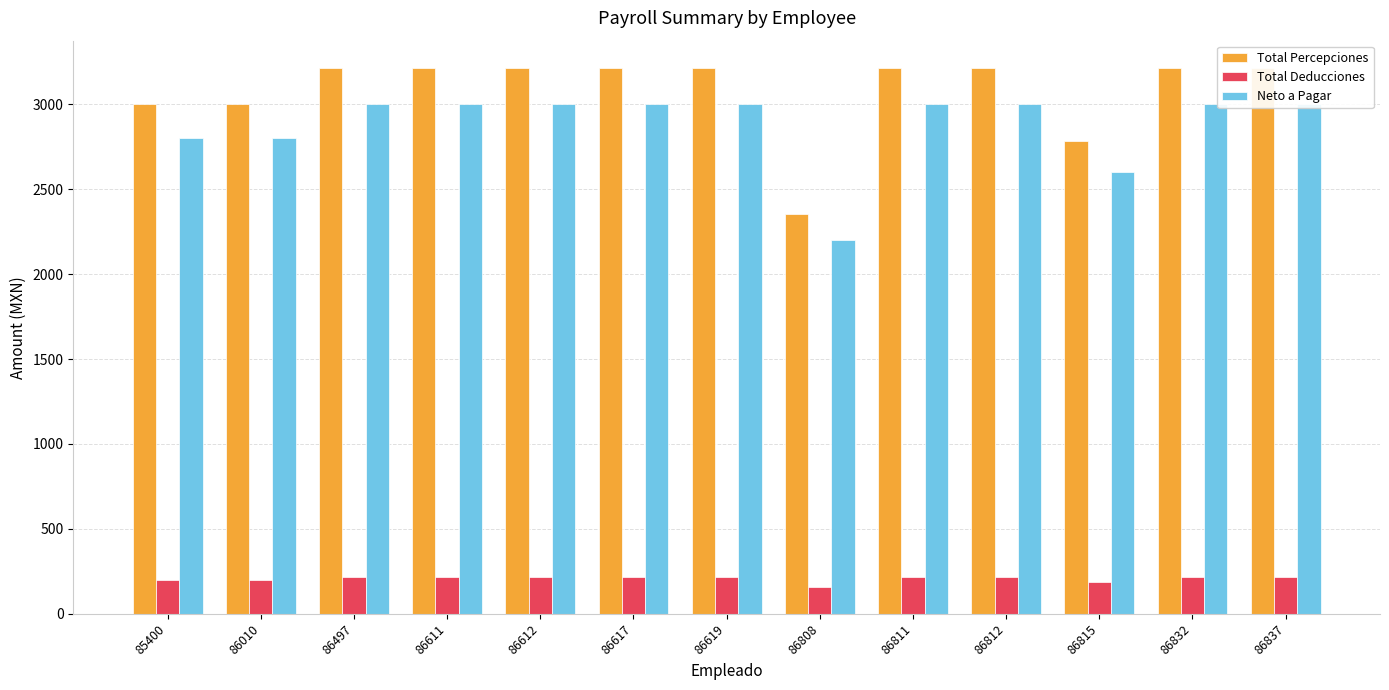

True or false: Total Percepciones has a value of 3214.6 at 86611.

True